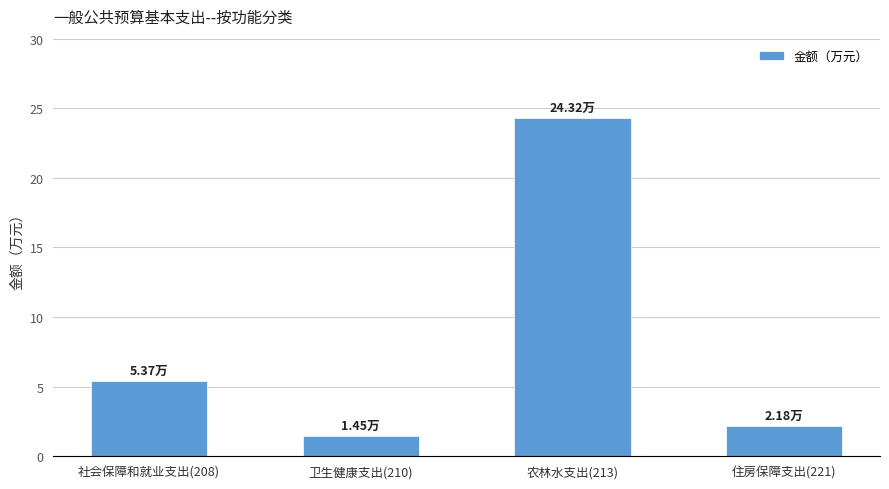

Reading right to left, what are all the values shown in this chart?

住房保障支出(221)=2.2	农林水支出(213)=24.3	卫生健康支出(210)=1.5	社会保障和就业支出(208)=5.4